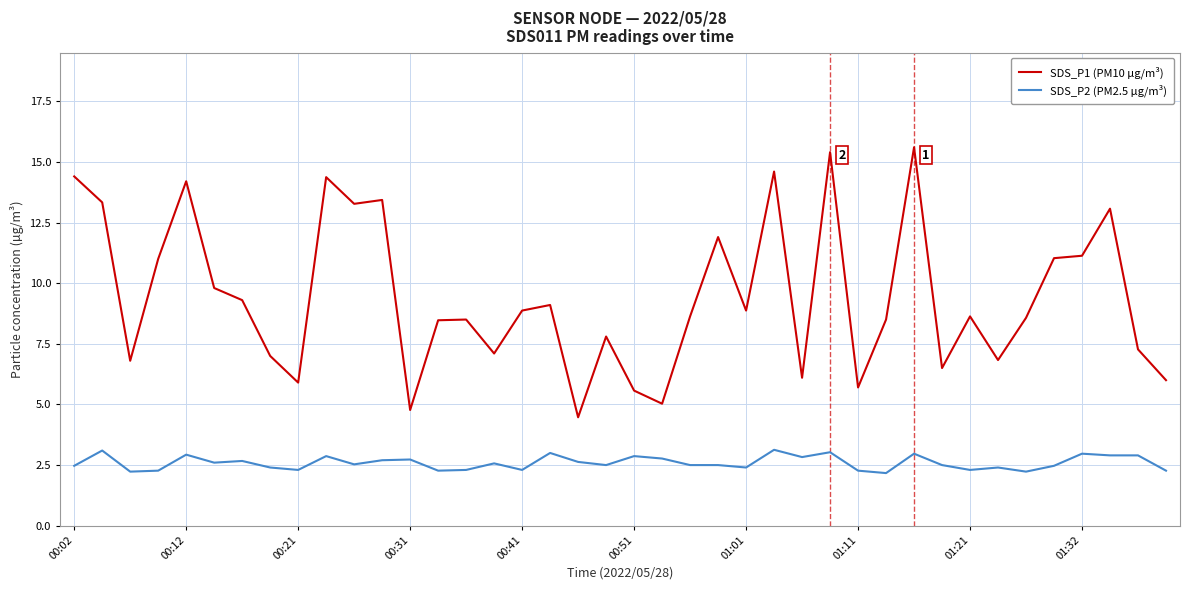

List the series in order of their peak value, highest first.

SDS_P1 (PM10 µg/m³), SDS_P2 (PM2.5 µg/m³)